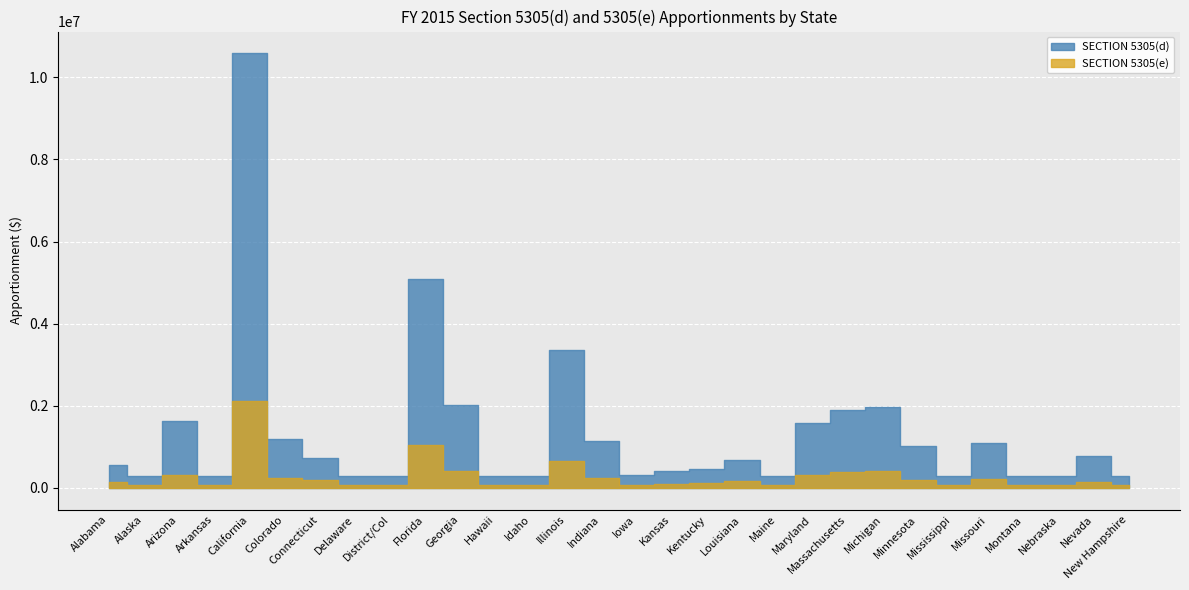

What is the minimum value for SECTION 5305(d)?

282308